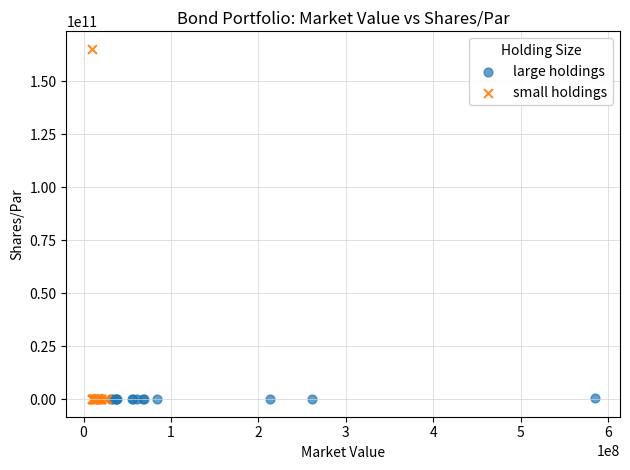

Which series has the widest spread of Y values?

small holdings